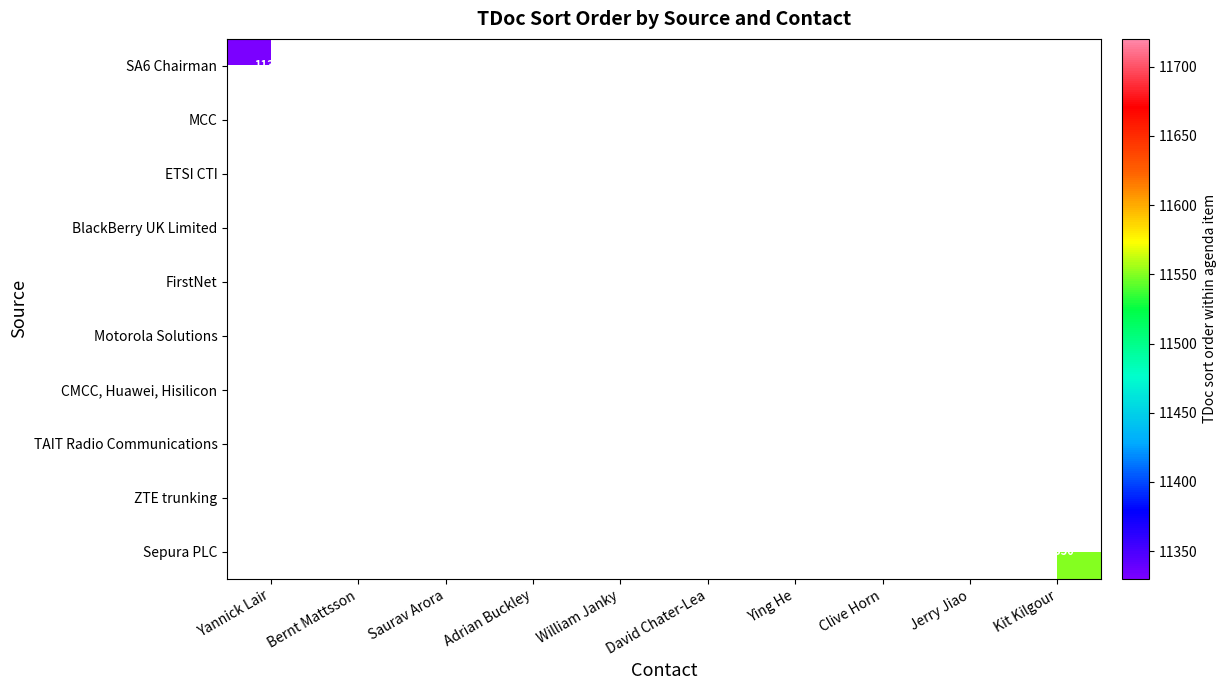

True or false: Motorola Solutions has a value of 18579 at David Chater-Lea.

False